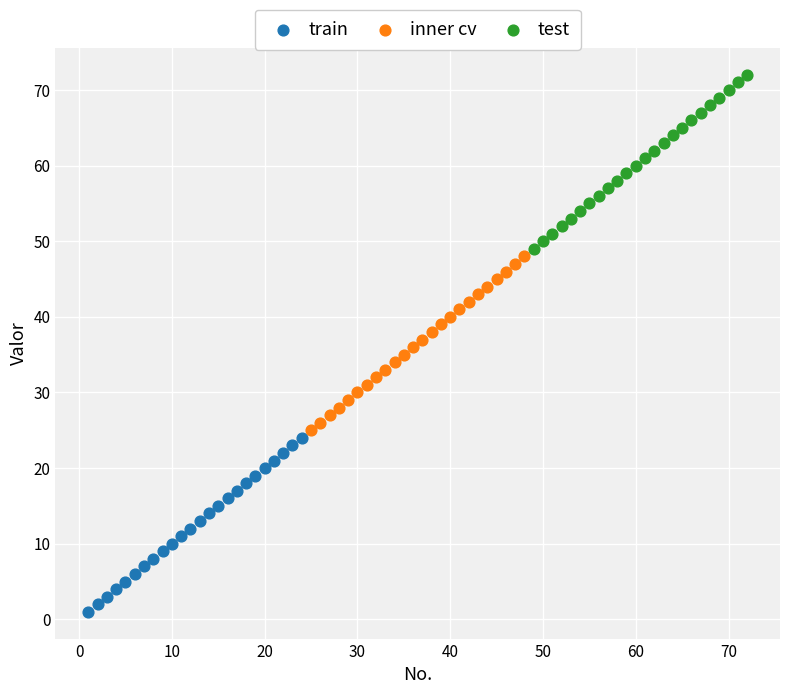

Which series reaches the maximum Y coordinate?

test